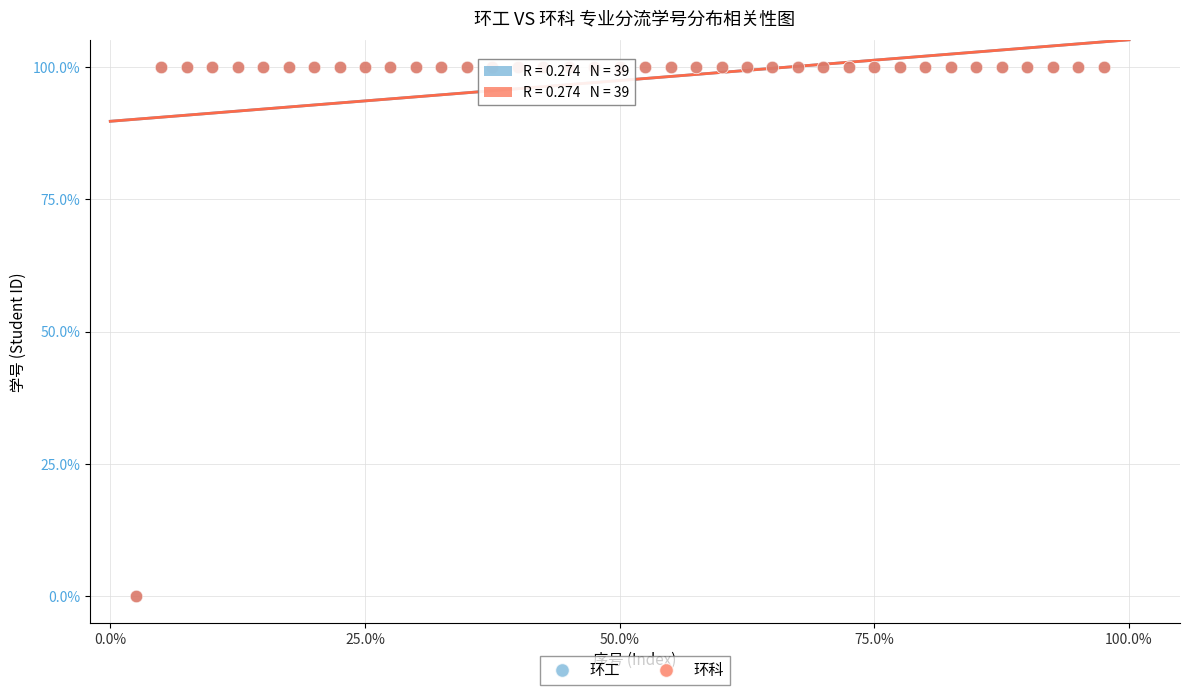

What are all the series names shown in the legend?

环工, 环科